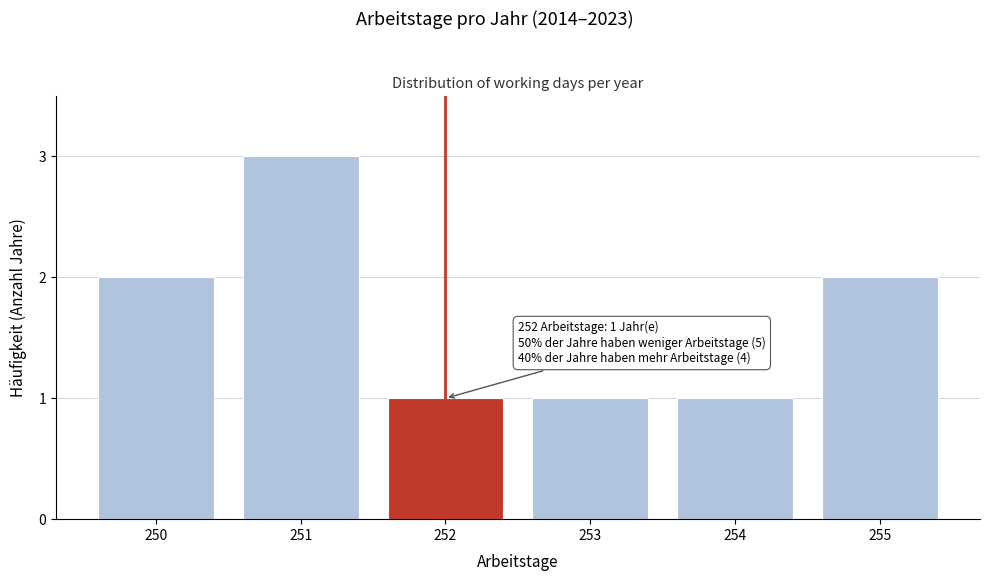

Reading left to right, list all the values displayed in this chart.

2	3	1	1	1	2